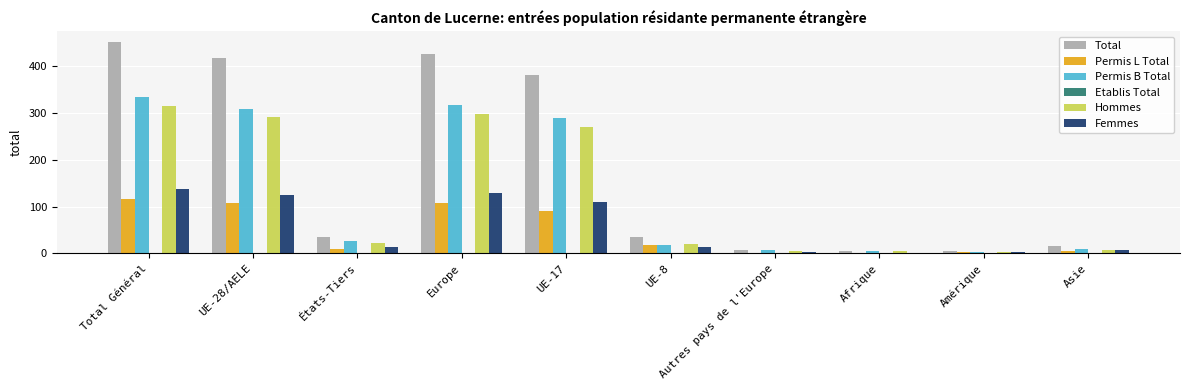

The Femmes series shows 2 at Amérique. True or false?

True